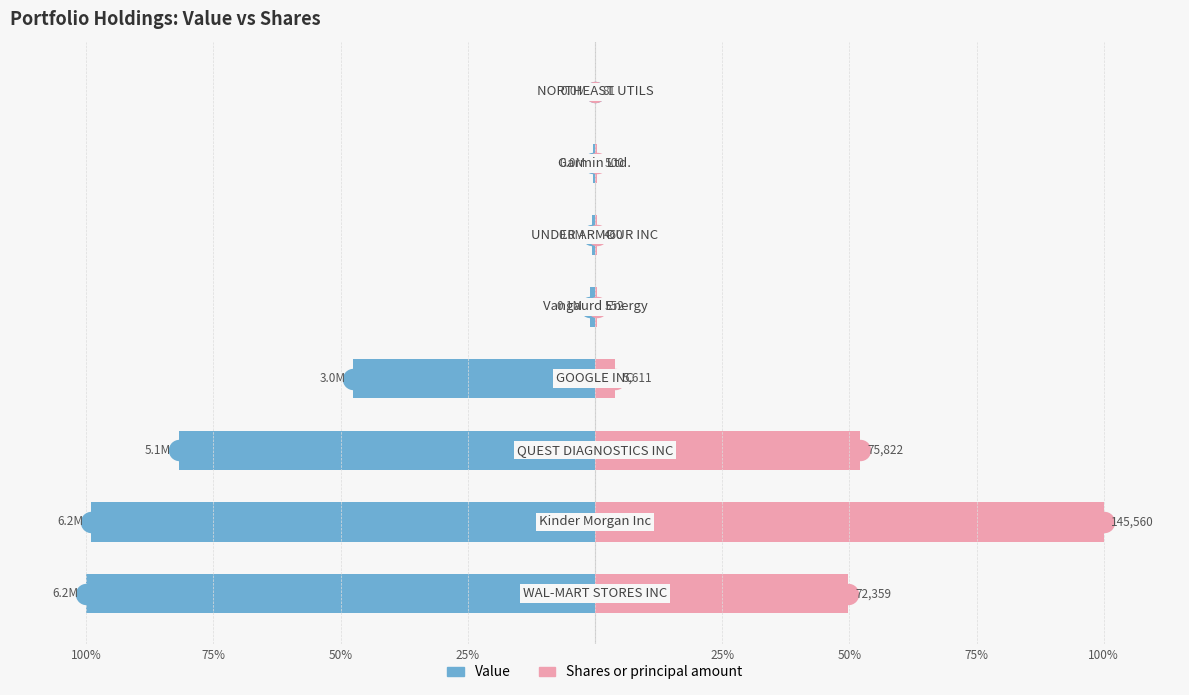

Is the value of Shares or principal amount at 25% greater than the value of Value at 25%?

Yes